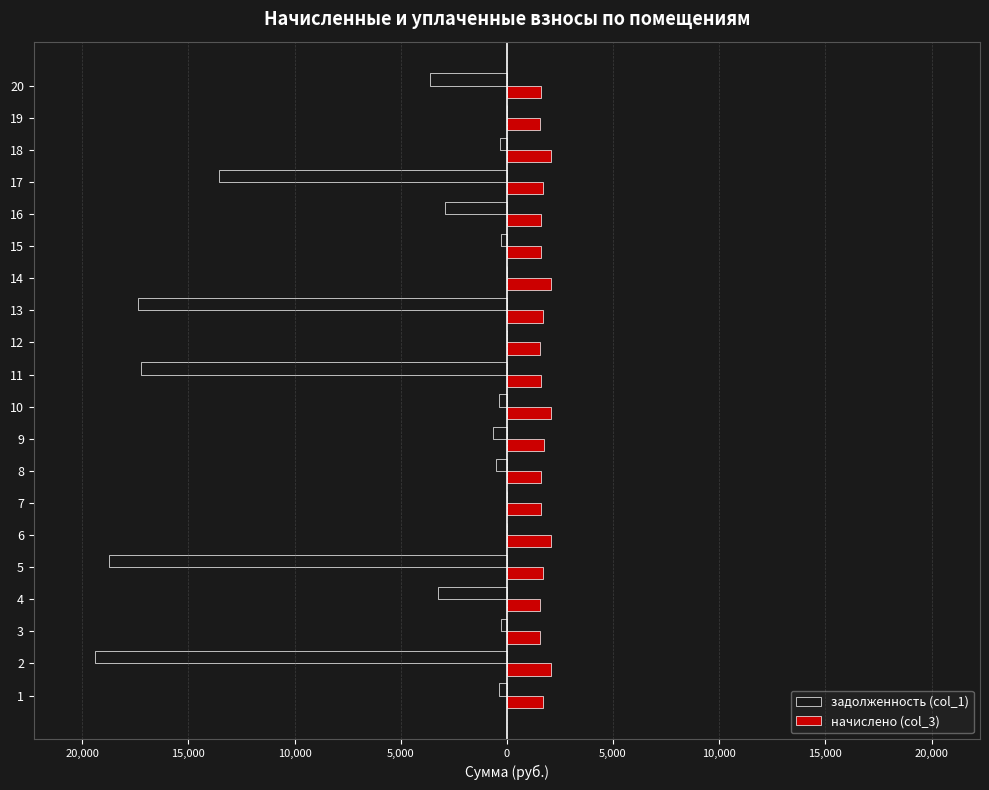

What is the difference between the second highest and minimum values in the начислено (col_3) series?

508.9